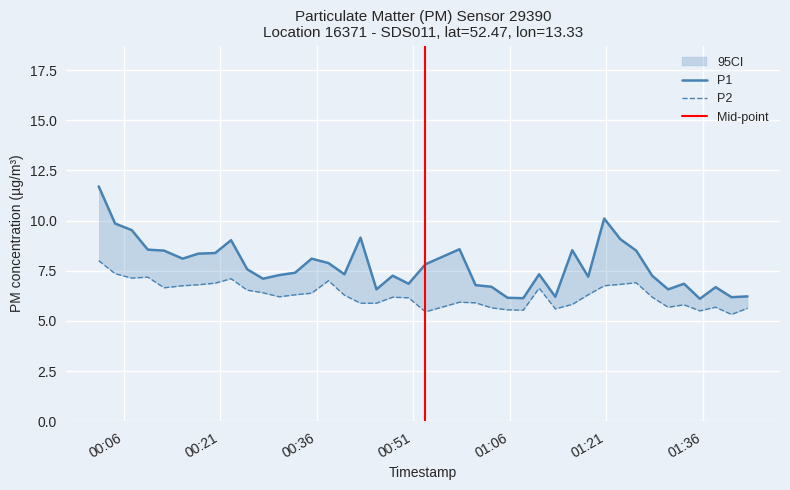

How many lines are shown in the chart?

2